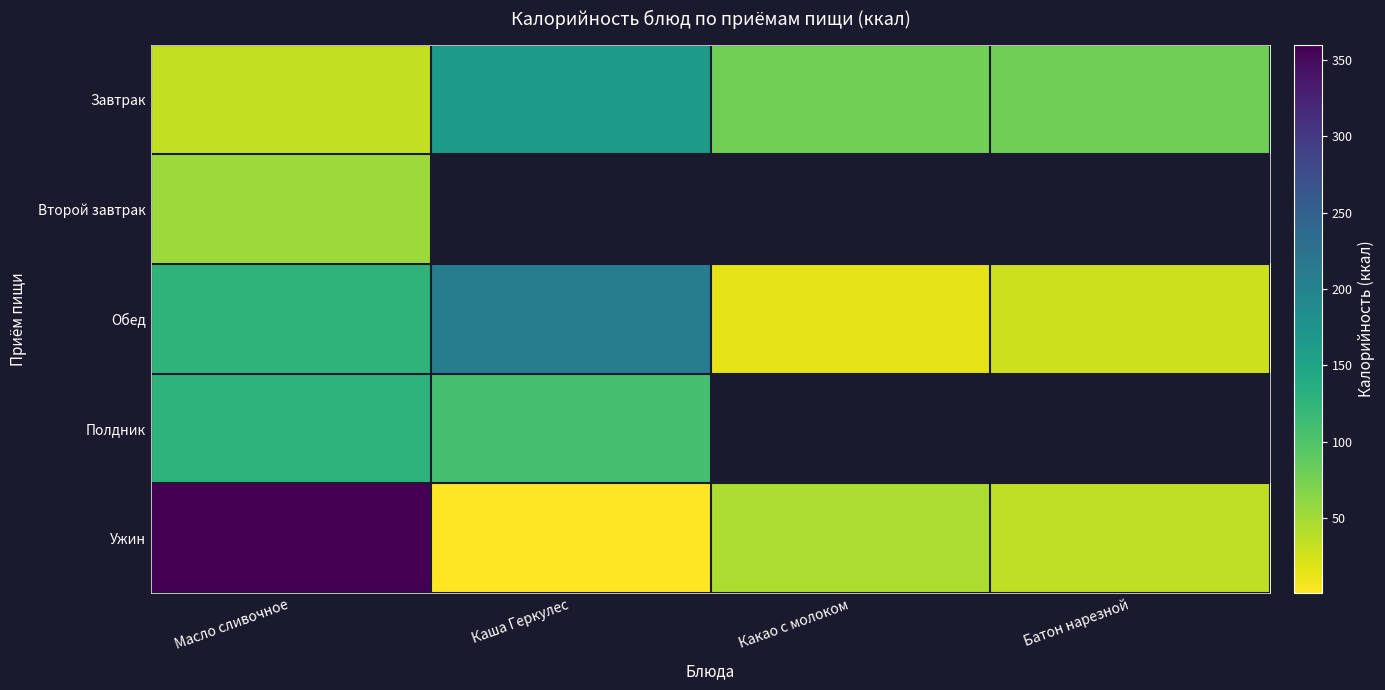

True or false: Второй завтрак has a value of 30.4 at Масло сливочное.

False